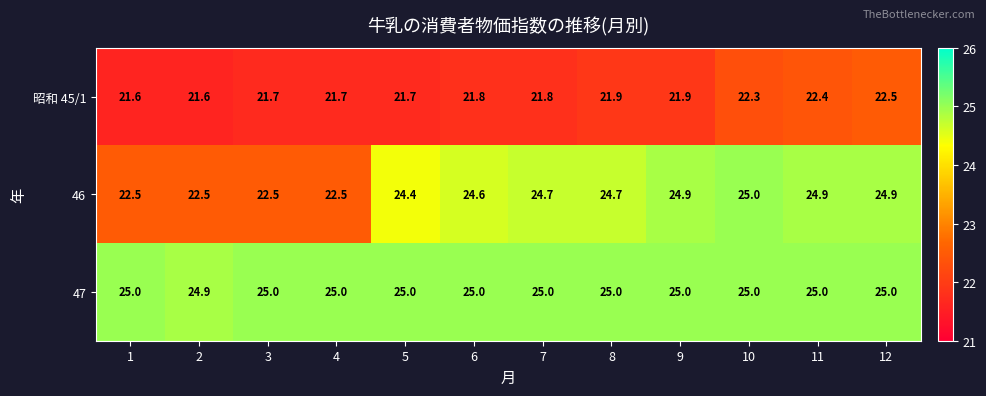

What is the average value of the 昭和 45/1 series?

21.9